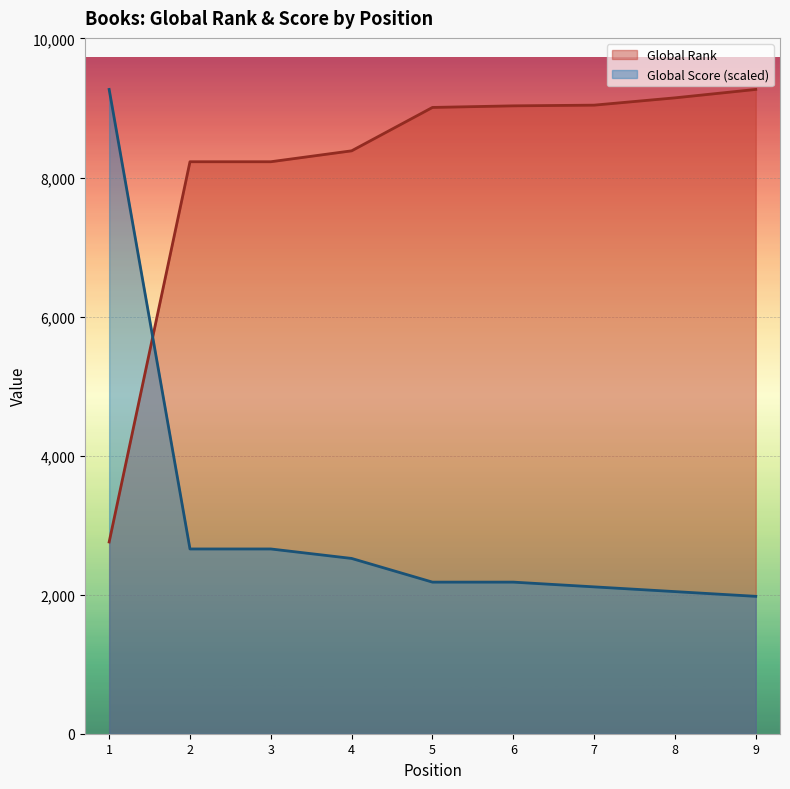

What is the lowest value of the Global Rank series?

2758.0